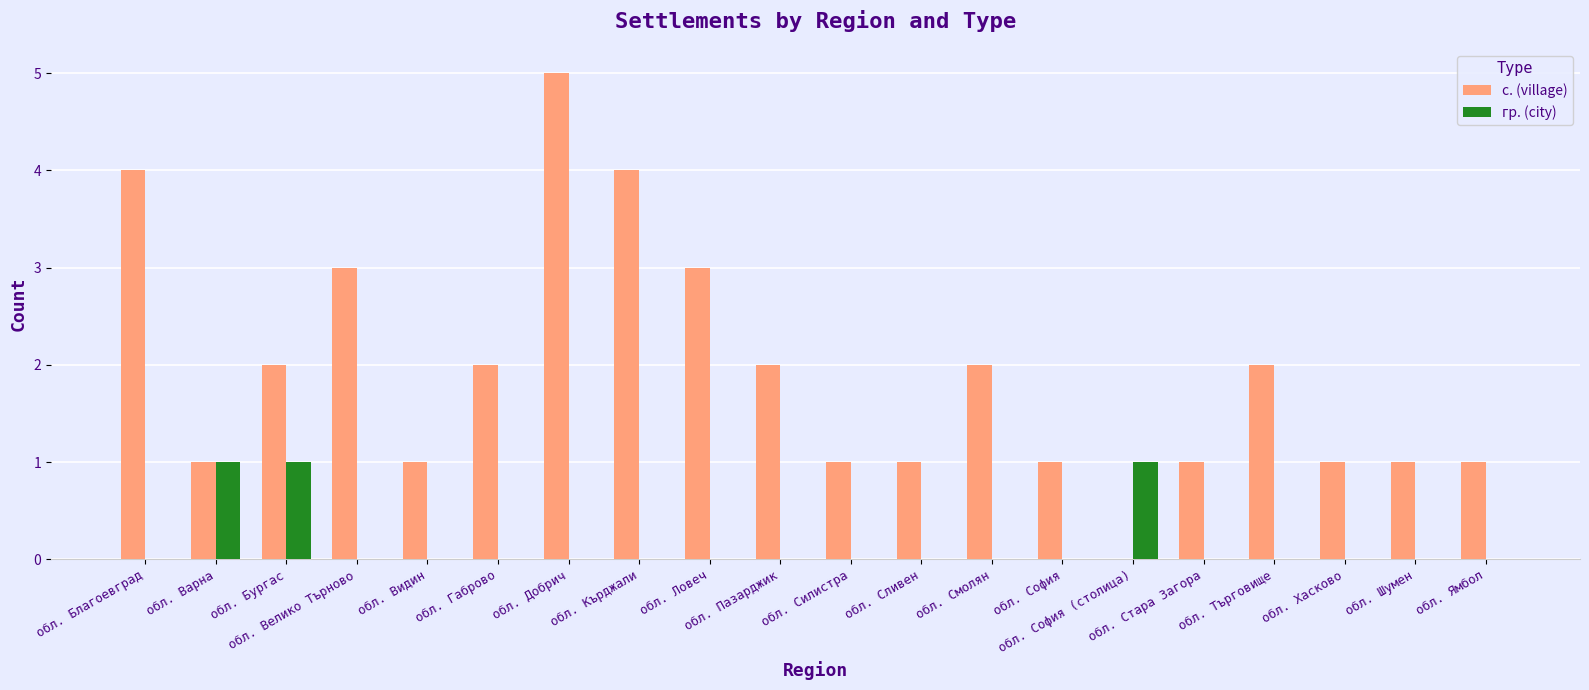

How many groups of bars are there?

20